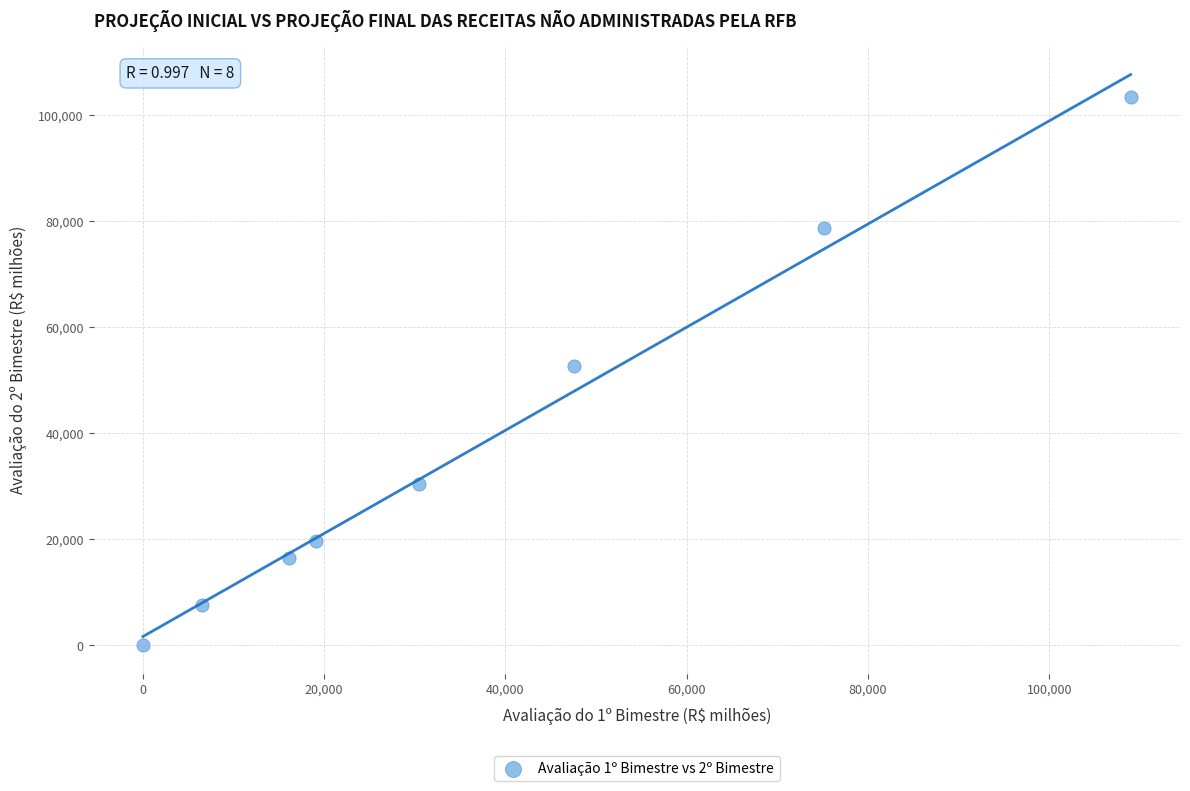

What is the average Y value?

38601.4